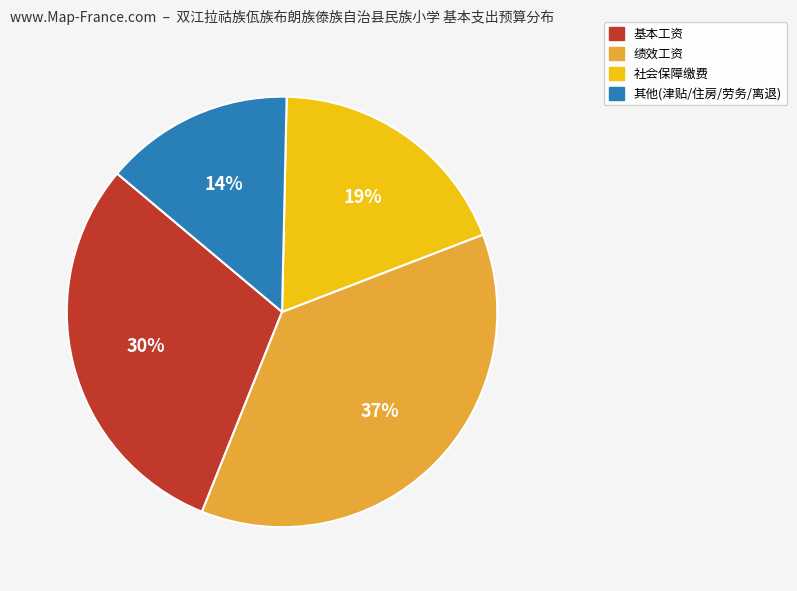

Is there a majority slice in this chart?

No